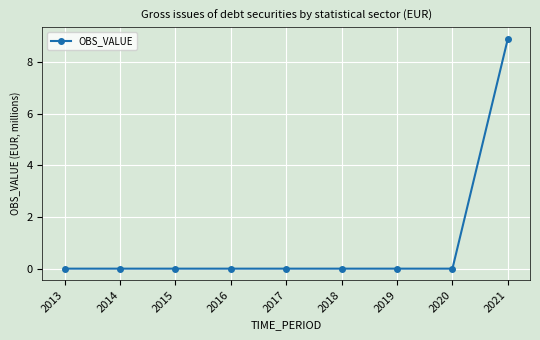

What is the maximum value shown in the chart?

8.9